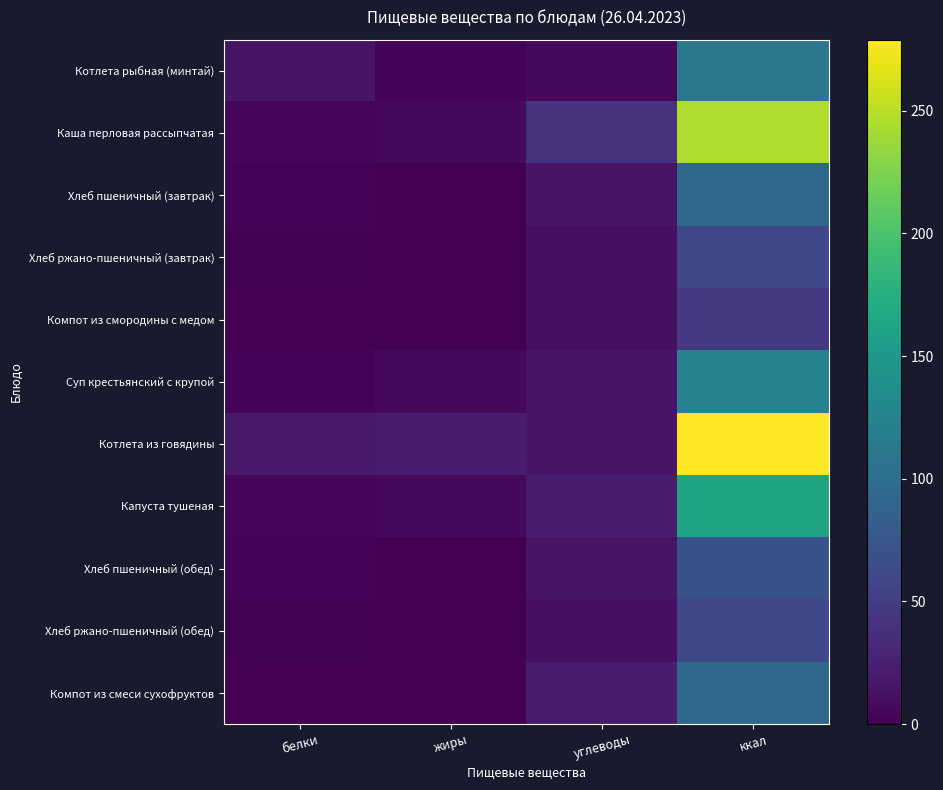

Reading right to left, transcribe all the data shown in this chart.

Котлета рыбная (минтай): ккал=111.0	углеводы=7.4	жиры=2.8	белки=14.2
Каша перловая рассыпчатая: ккал=246.2	углеводы=40.3	жиры=7.0	белки=5.3
Хлеб пшеничный (завтрак): ккал=94.0	углеводы=14.6	жиры=0.3	белки=2.5
Хлеб ржано-пшеничный (завтрак): ккал=59.4	углеводы=11.9	жиры=0.4	белки=2.0
Компот из смородины с медом: ккал=46.0	углеводы=11.1	жиры=0.0	белки=0.5
Суп крестьянский с крупой: ккал=124.0	углеводы=14.7	жиры=6.2	белки=2.5
Котлета из говядины: ккал=279.0	углеводы=15.0	жиры=21.9	белки=18.8
Капуста тушеная: ккал=162.7	углеводы=21.0	жиры=6.6	белки=4.8
Хлеб пшеничный (обед): ккал=70.5	углеводы=14.5	жиры=0.3	белки=2.4
Хлеб ржано-пшеничный (обед): ккал=59.4	углеводы=11.9	жиры=0.4	белки=2.0
Компот из смеси сухофруктов: ккал=93.0	углеводы=22.7	жиры=0.0	белки=0.6